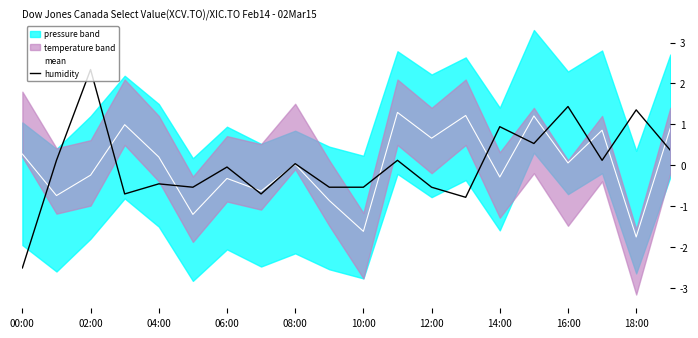

Which series has the largest total across all categories?

mean